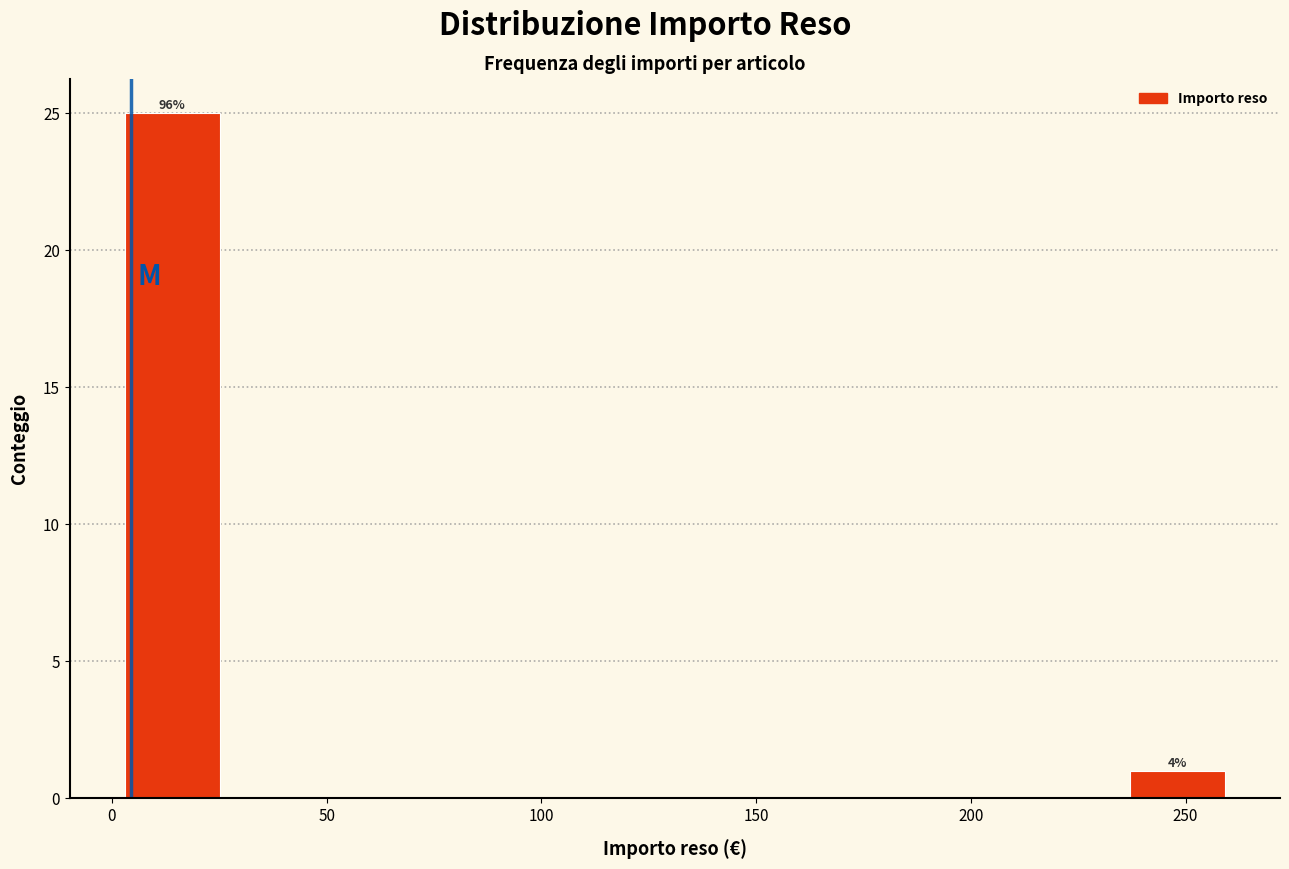

Over which range of the x-axis is the bar tallest?

0 to 25